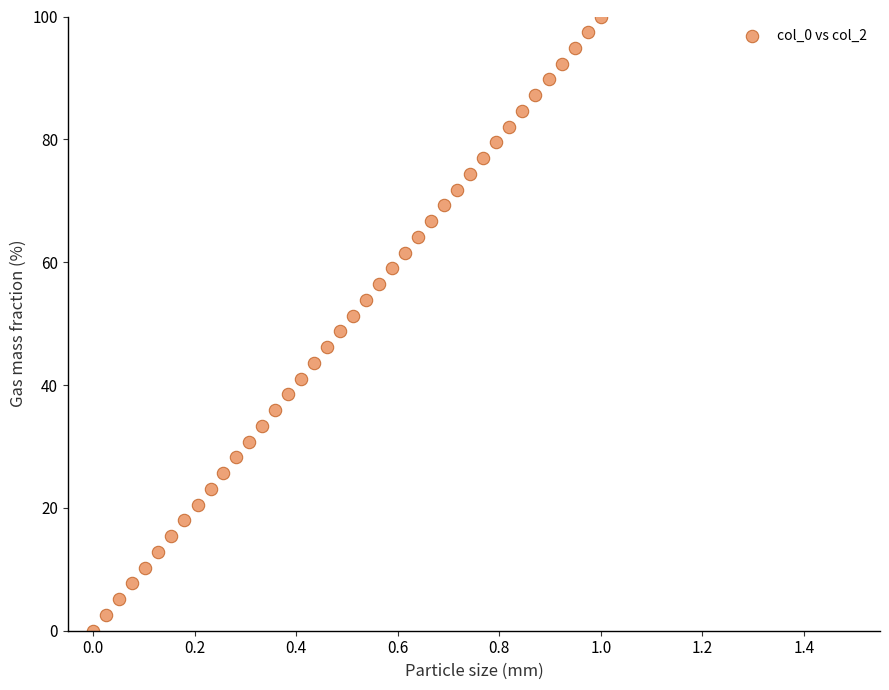

What is the range of Y values (max minus min)?

100.0